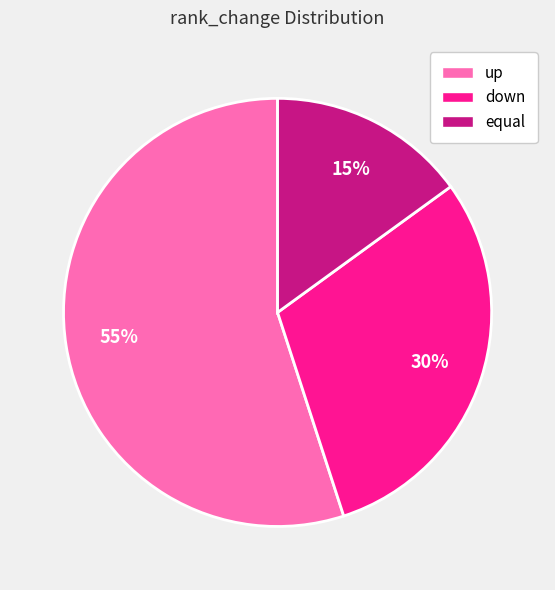

Is there any slice that represents more than half of the pie?

Yes